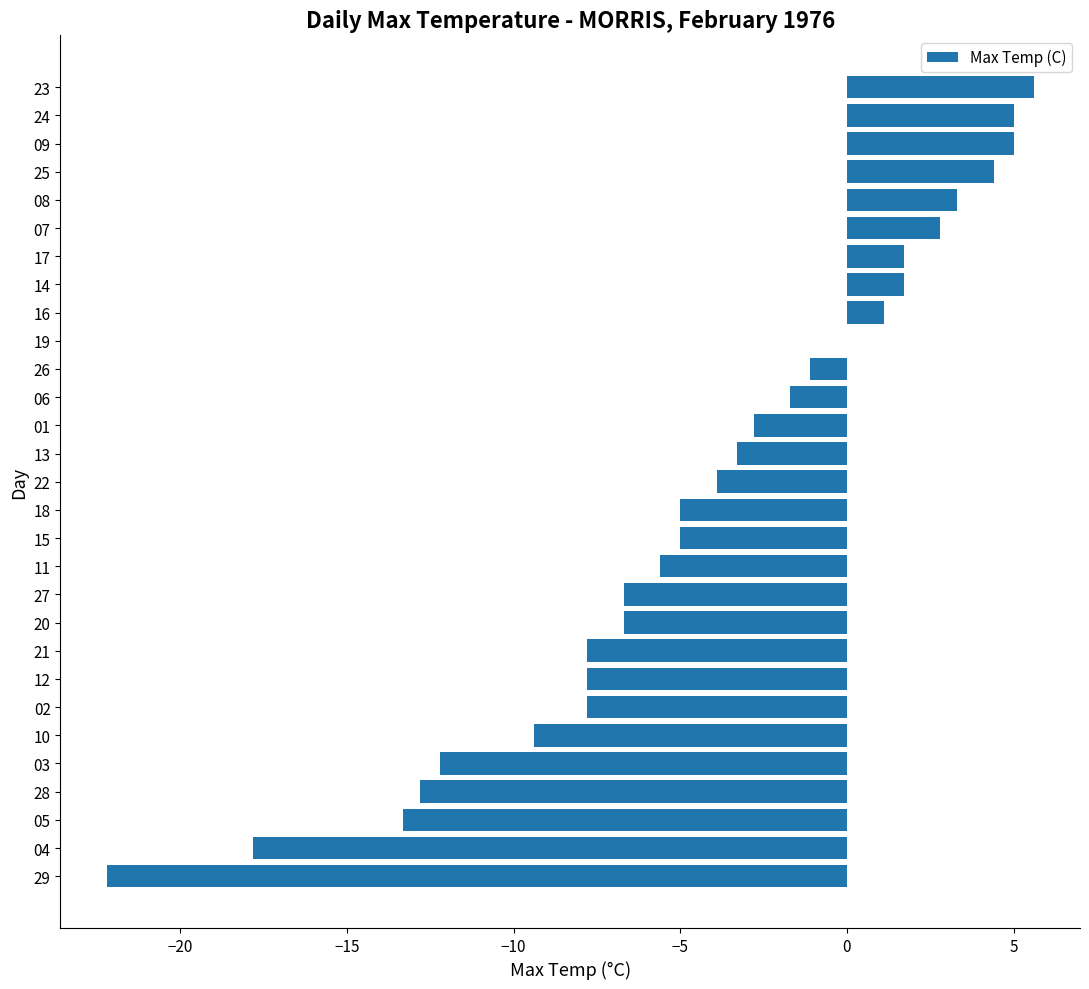

Reading bottom to top, extract all data points from this chart.

29=-22.2	04=-17.8	05=-13.3	28=-12.8	03=-12.2	10=-9.4	02=-7.8	12=-7.8	21=-7.8	20=-6.7	27=-6.7	11=-5.6	15=-5.0	18=-5.0	22=-3.9	13=-3.3	01=-2.8	06=-1.7	26=-1.1	19=0.0	16=1.1	14=1.7	17=1.7	07=2.8	08=3.3	25=4.4	09=5.0	24=5.0	23=5.6